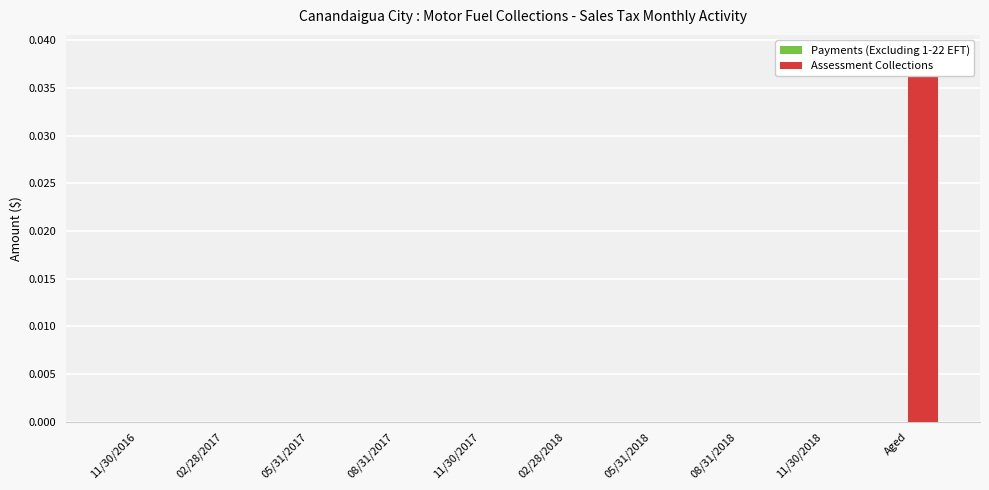

How many categories are shown in the chart?

10